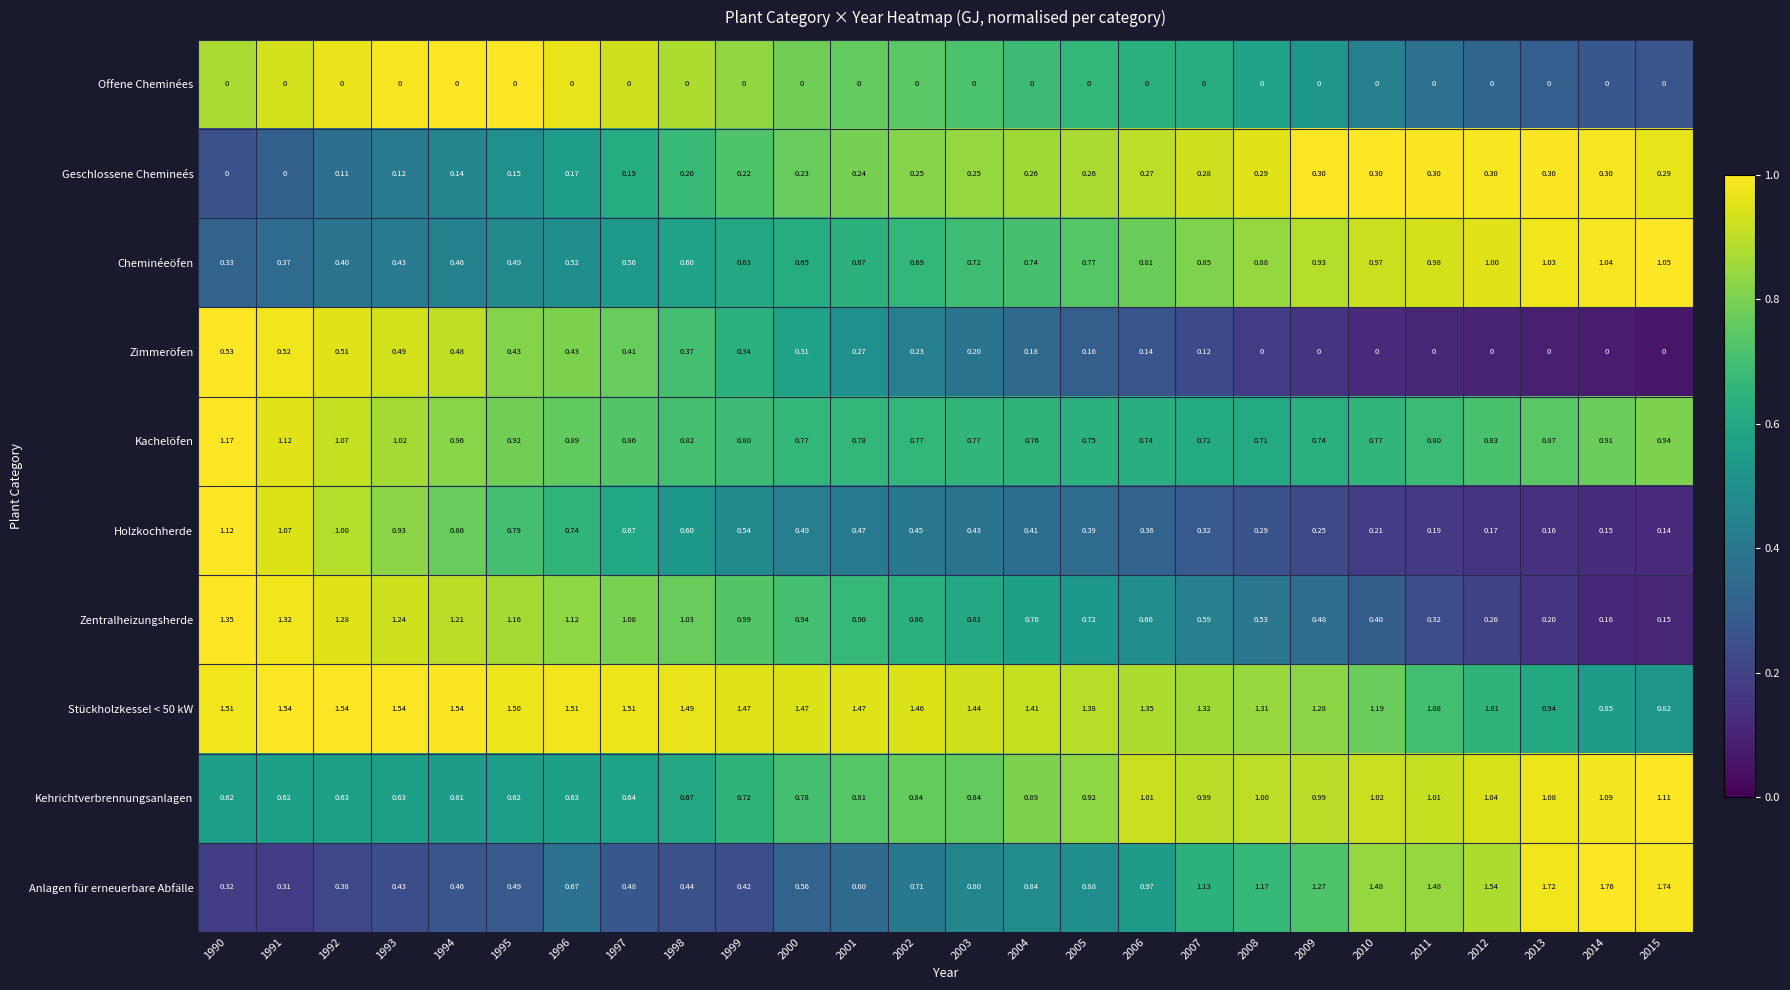

At how many categories does at least one series exceed 0?

26